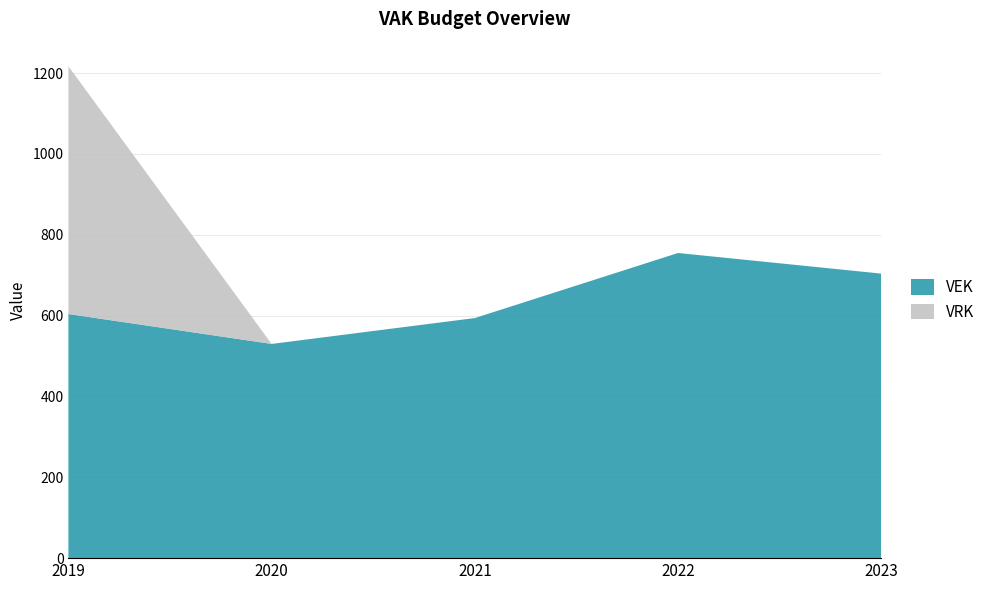

Reading right to left, list all the values displayed in this chart.

VEK: 2023=704	2022=755	2021=594	2020=530	2019=604
VRK: 2023=0	2022=0	2021=0	2020=0	2019=613